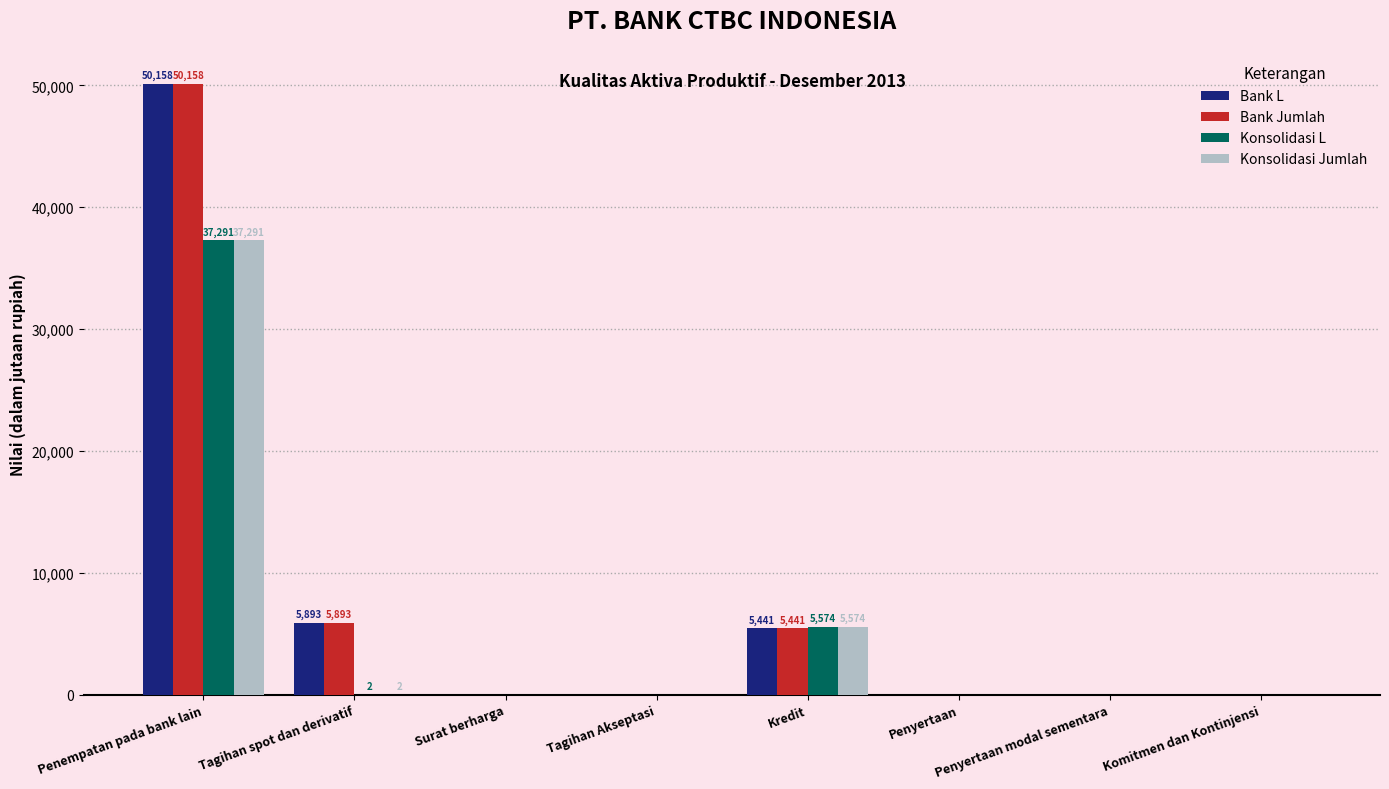

What is the sum of the Bank L values at Kredit and Penyertaan?

5441